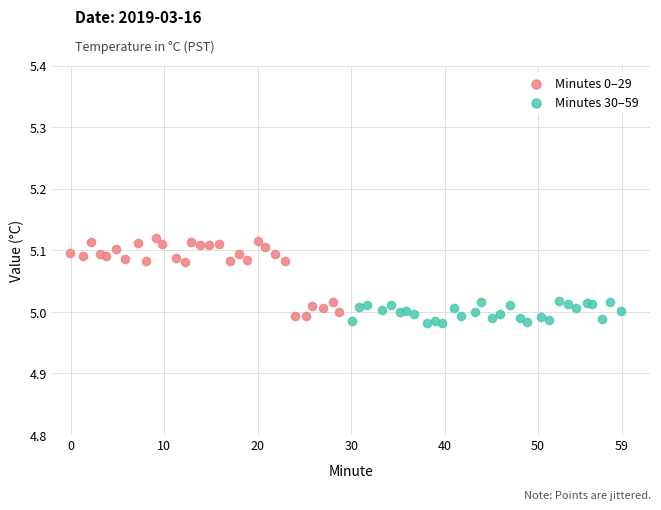

Which series has the widest spread of Y values?

Minutes 0–29